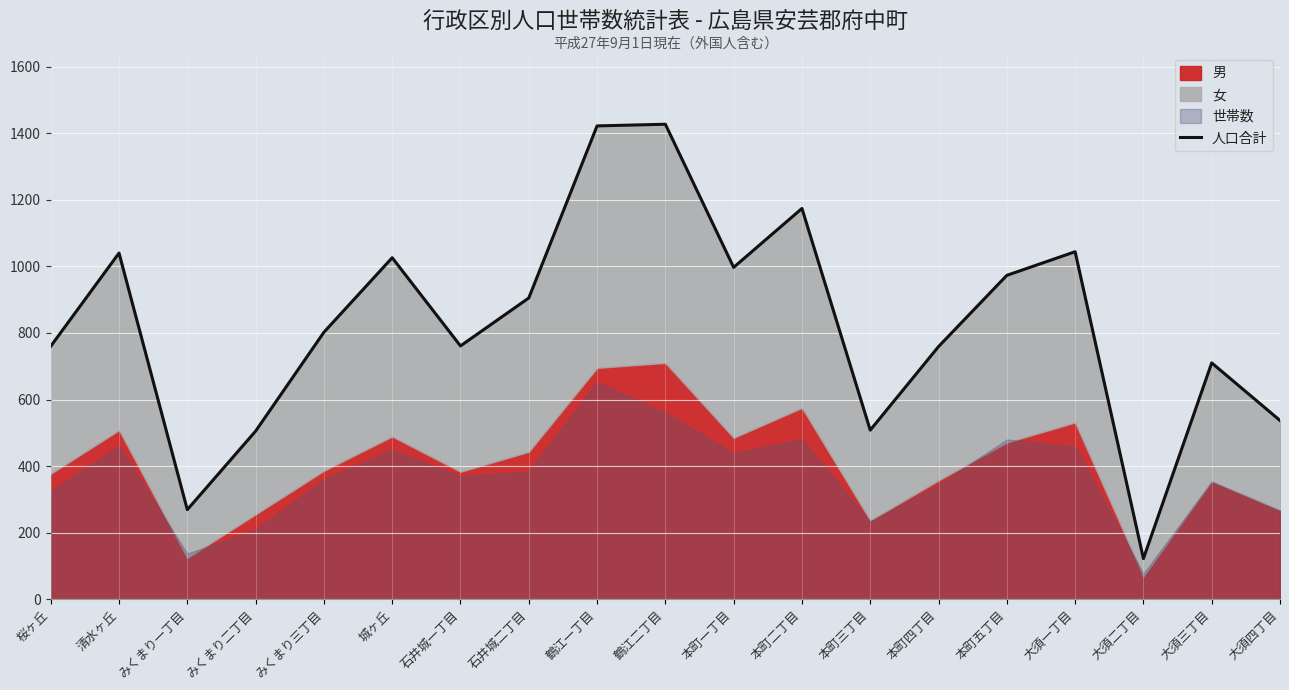

What is the value of the 3rd point from the left?

269